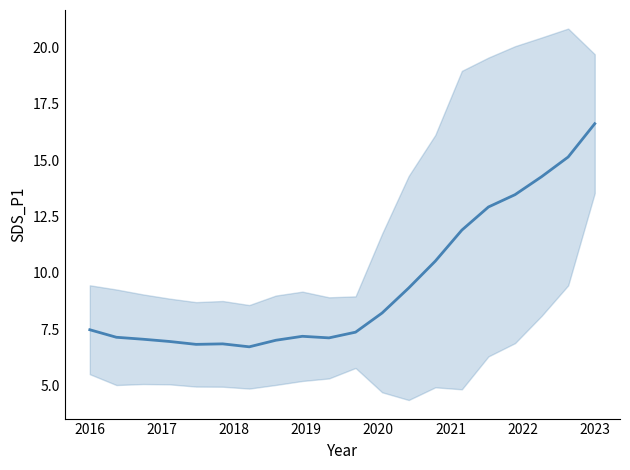

What is the value of the 17th point from the left?

13.5